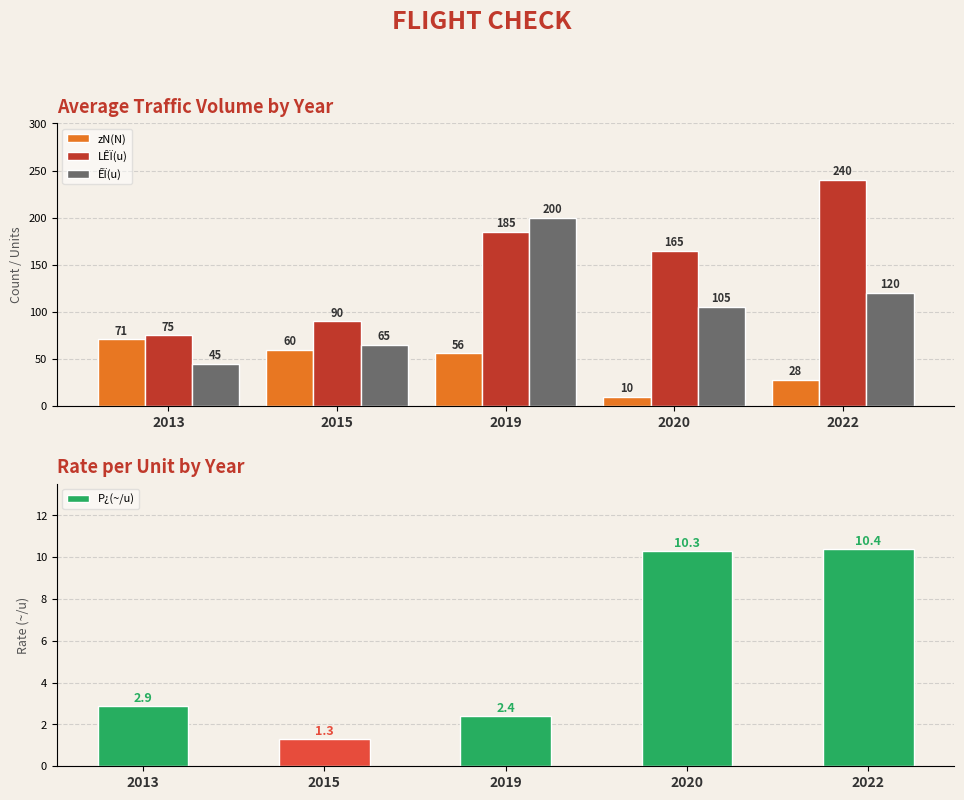

True or false: P¿(~/u) has a value of 1.3 at 2015.

True